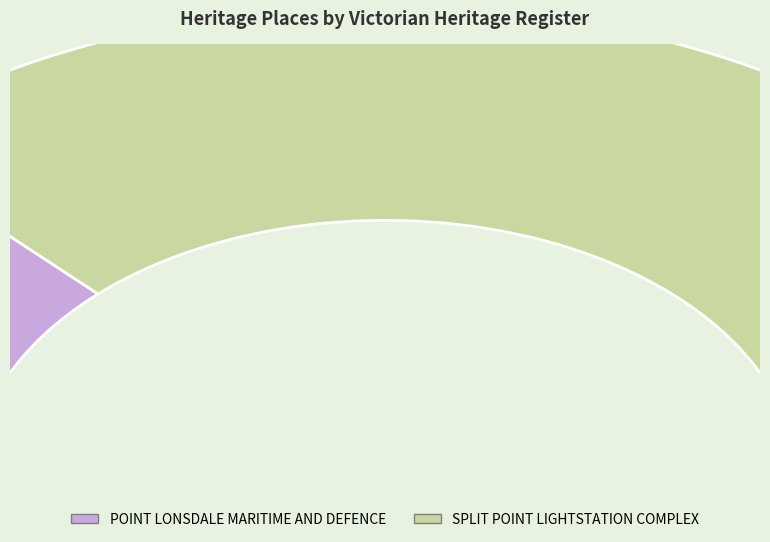

What percentage is the POINT LONSDALE MARITIME AND DEFENCE slice, to the nearest percent?

26%